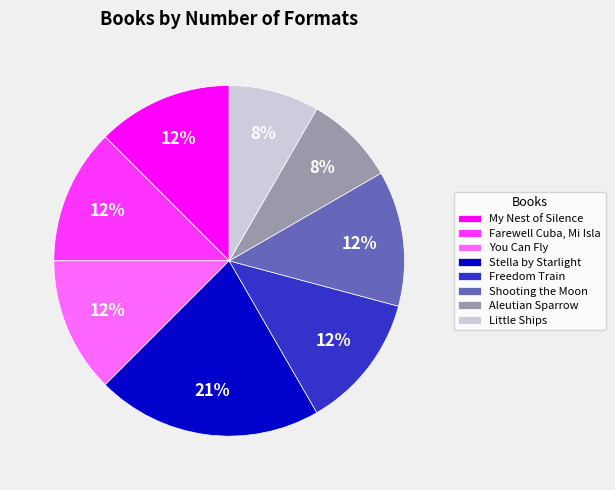

What is the ratio of the value at Little Ships to the value at Stella by Starlight?

0.4